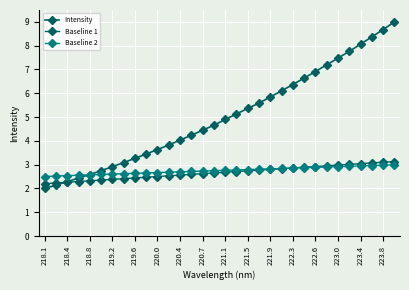

What is the value of the Intensity point at the 29th from the left?

8.1